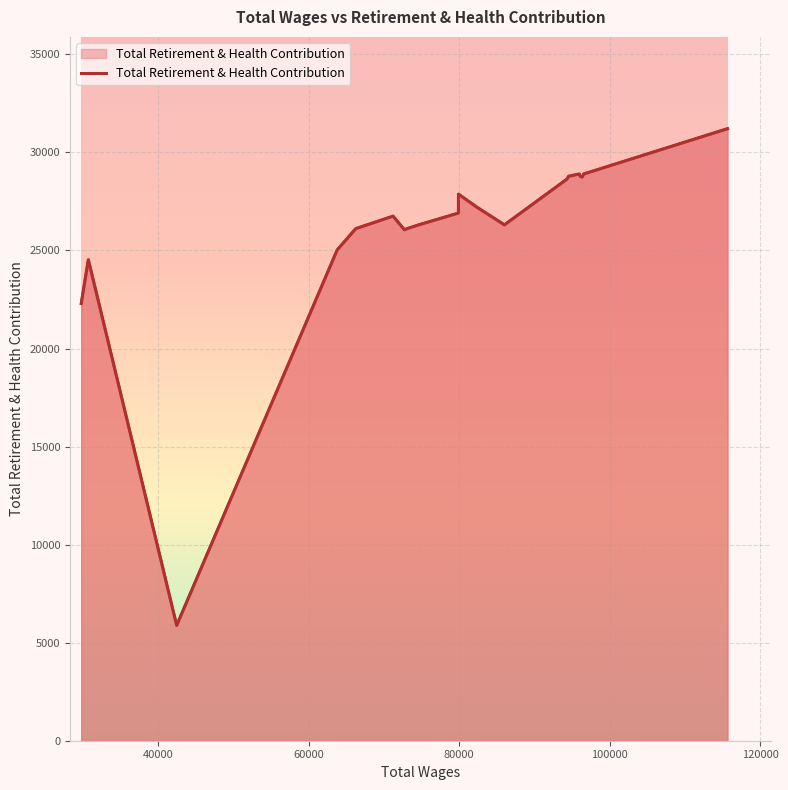

What is the greatest value displayed?

31209